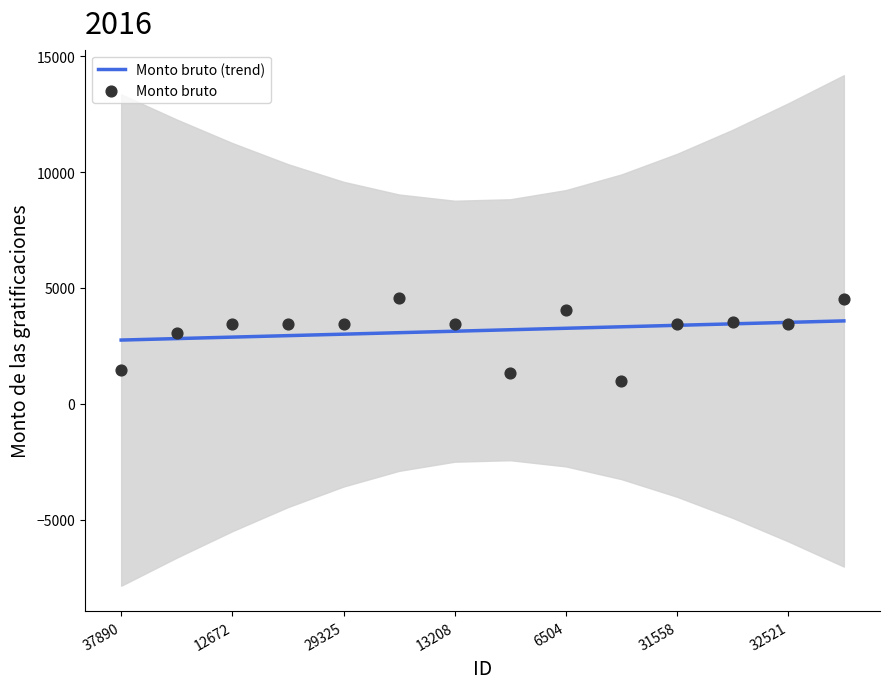

Which series contains the lowest Y value?

Monto bruto